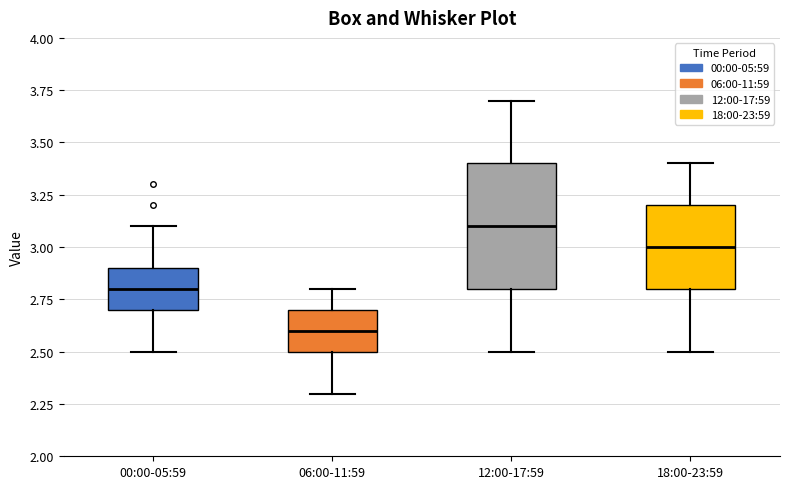

Reading left to right, read every box against the y-axis: the position of its median line, the range the box covers, and the ends of its whiskers. The values are not printed on the chart, so give them approximately, as read against the axis.

00:00-05:59: median 2.8, box 2.7 to 2.9, whiskers 2.5 to 3.1
06:00-11:59: median 2.6, box 2.5 to 2.7, whiskers 2.3 to 2.8
12:00-17:59: median 3.1, box 2.8 to 3.4, whiskers 2.5 to 3.7
18:00-23:59: median 3.0, box 2.8 to 3.2, whiskers 2.5 to 3.4